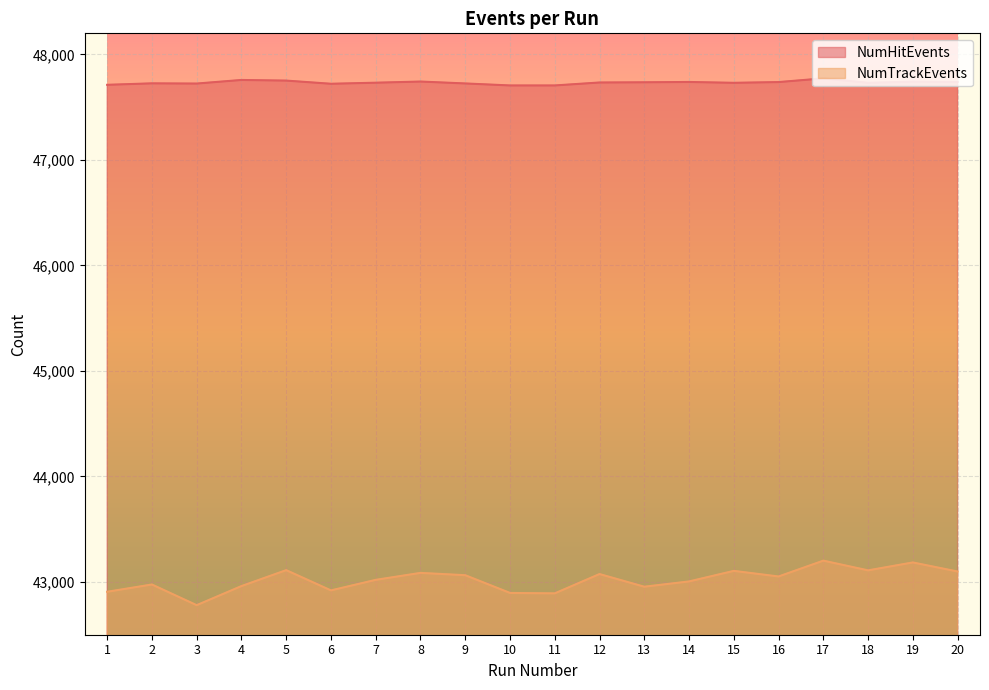

What is the spread (max minus min) of values at 2?

4750